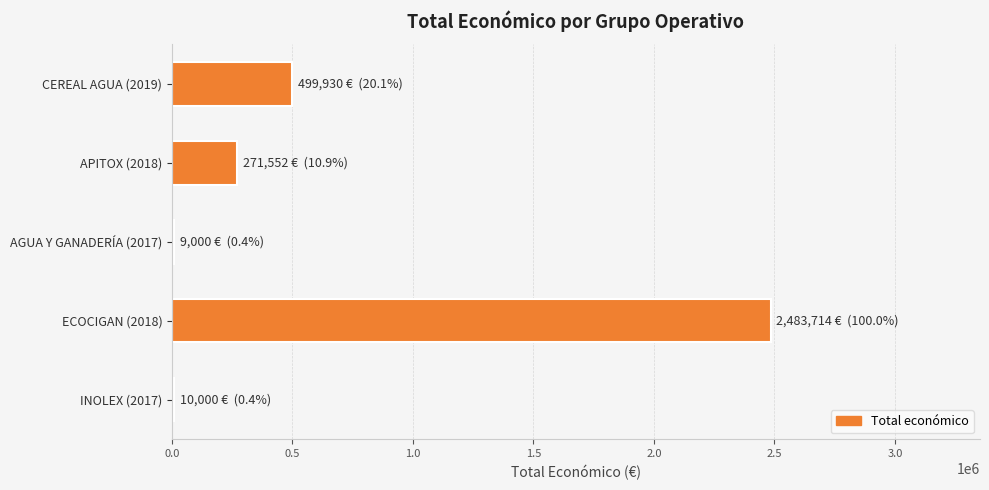

Where is the data nearest to the value 1246357?

CEREAL AGUA (2019)